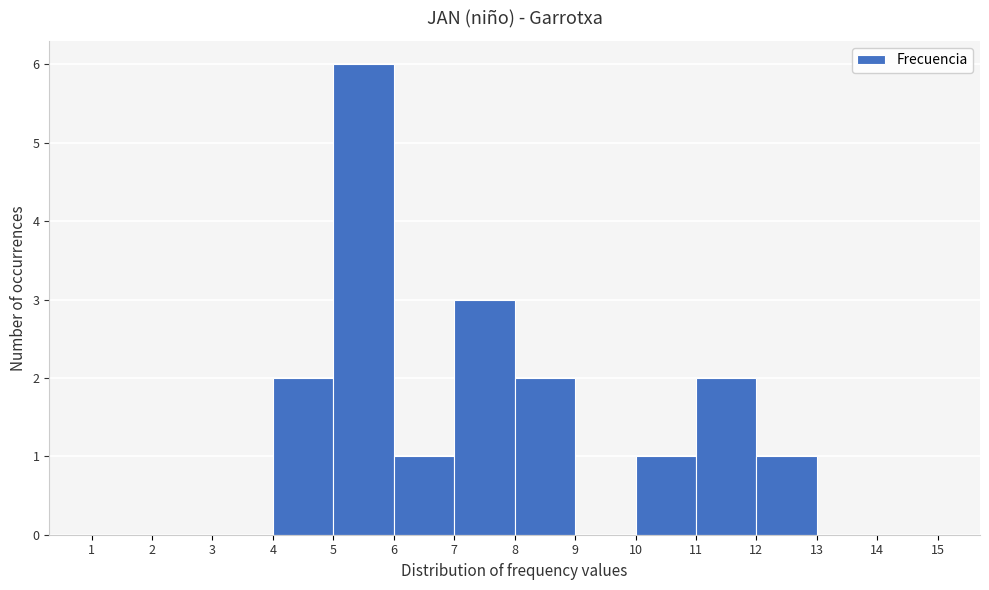

Reading left to right, transcribe this chart: for each bar, give the range it covers on the x-axis and its height. The values are not printed on the chart, so give them approximately, as read against the axis.

1 to 2: 0
2 to 3: 0
3 to 4: 0
4 to 5: 2
5 to 6: 6
6 to 7: 1
7 to 8: 3
8 to 9: 2
9 to 10: 0
10 to 11: 1
11 to 12: 2
12 to 13: 1
13 to 14: 0
14 to 15: 0